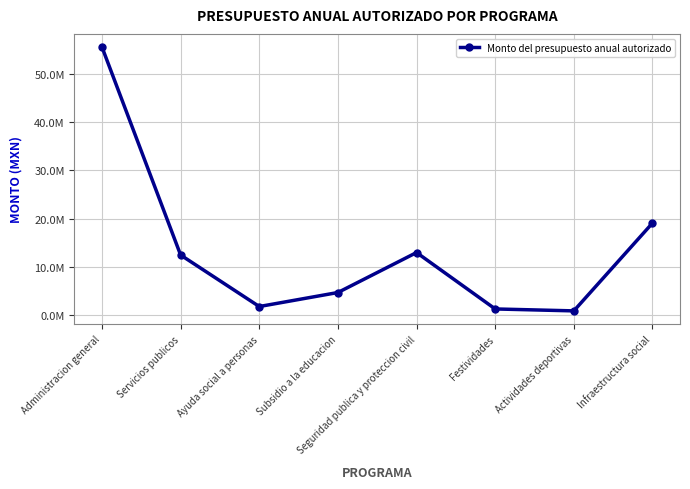

How many values are below 12500000?

4